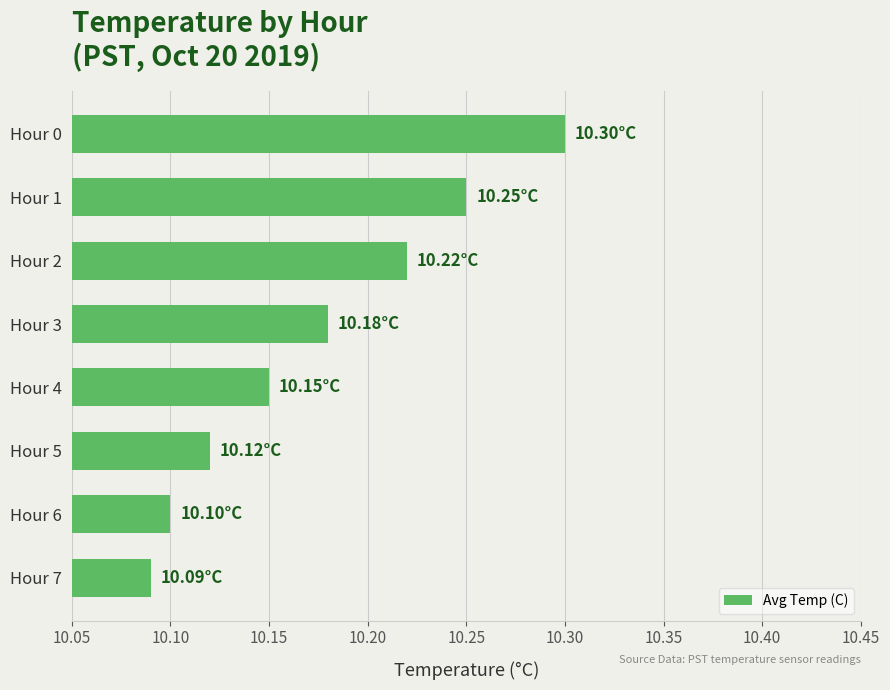

List the labels in order of value, largest first.

Hour 0, Hour 1, Hour 2, Hour 3, Hour 4, Hour 5, Hour 6, Hour 7